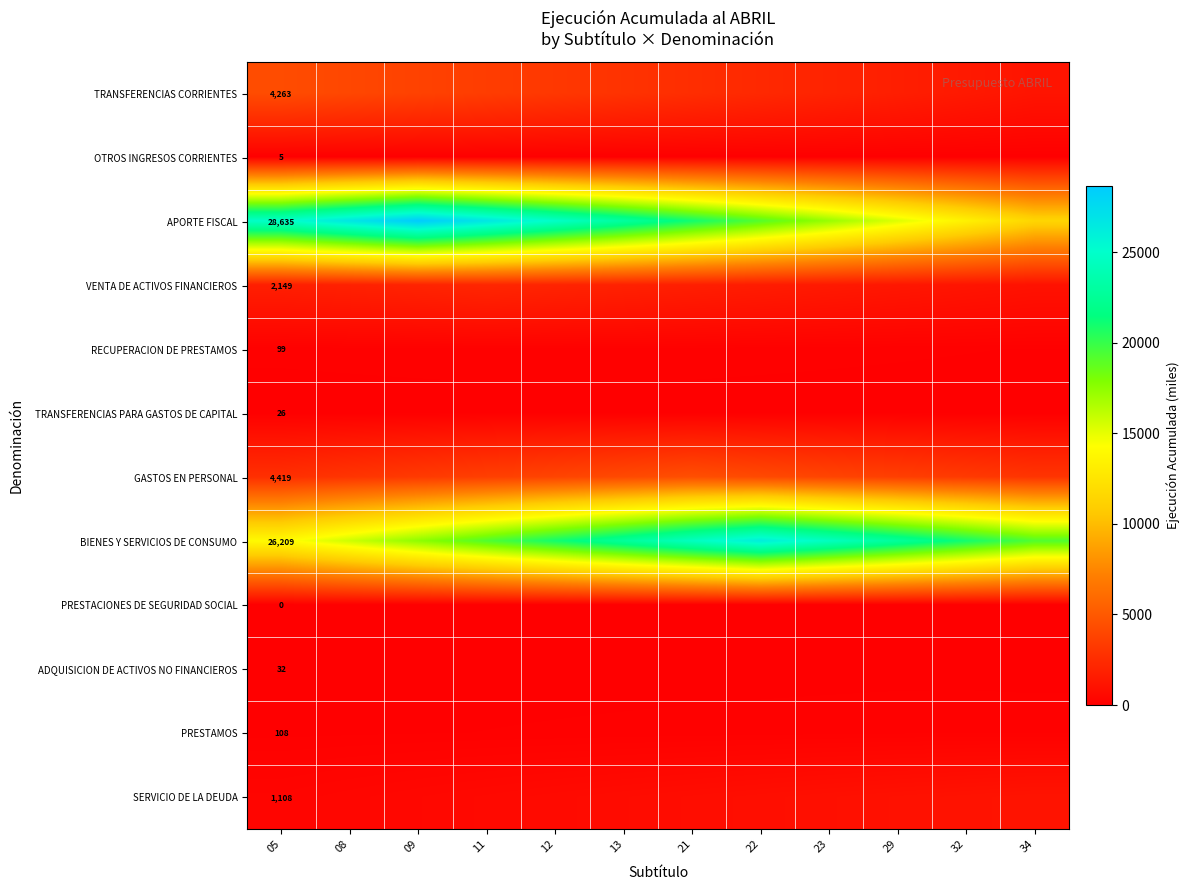

What is the difference between the highest and lowest values at 11?

26726.0